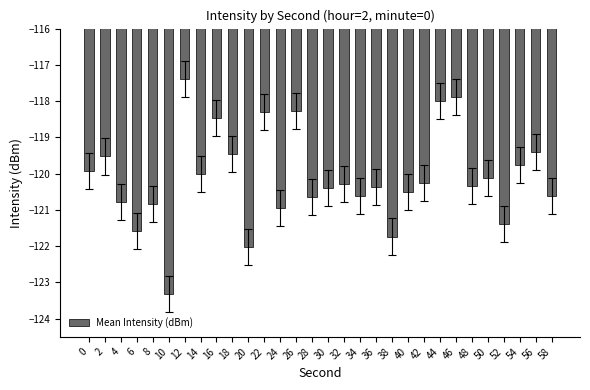

Reading right to left, list all the values displayed in this chart.

-120.6	-119.4	-119.8	-121.4	-120.1	-120.3	-117.9	-118.0	-120.3	-120.5	-121.7	-120.4	-120.6	-120.3	-120.4	-120.6	-118.3	-120.9	-118.3	-122.0	-119.4	-118.5	-120.0	-117.4	-123.3	-120.8	-121.6	-120.8	-119.5	-119.9